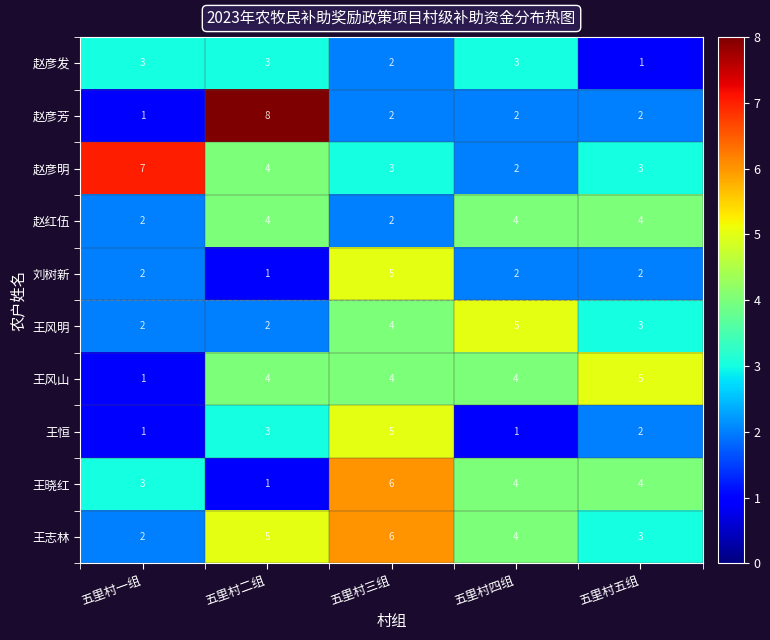

What is the total value across all series at 五里村一组?

24